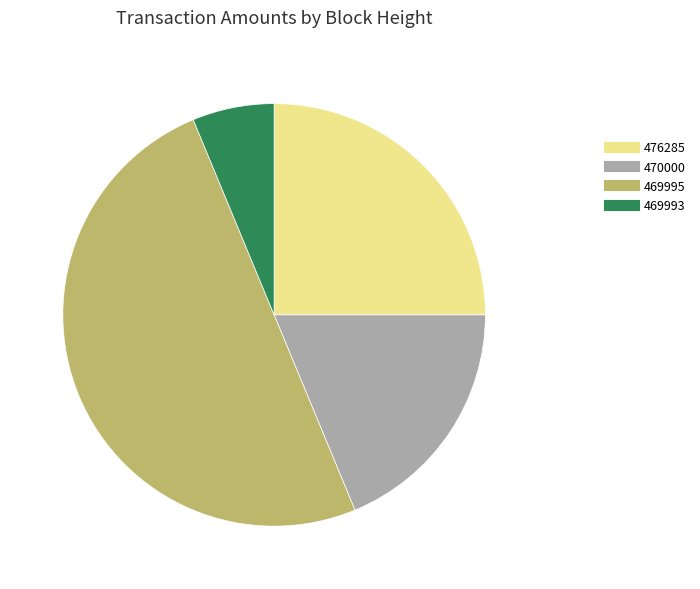

Does 469993 represent more than half of the total?

No